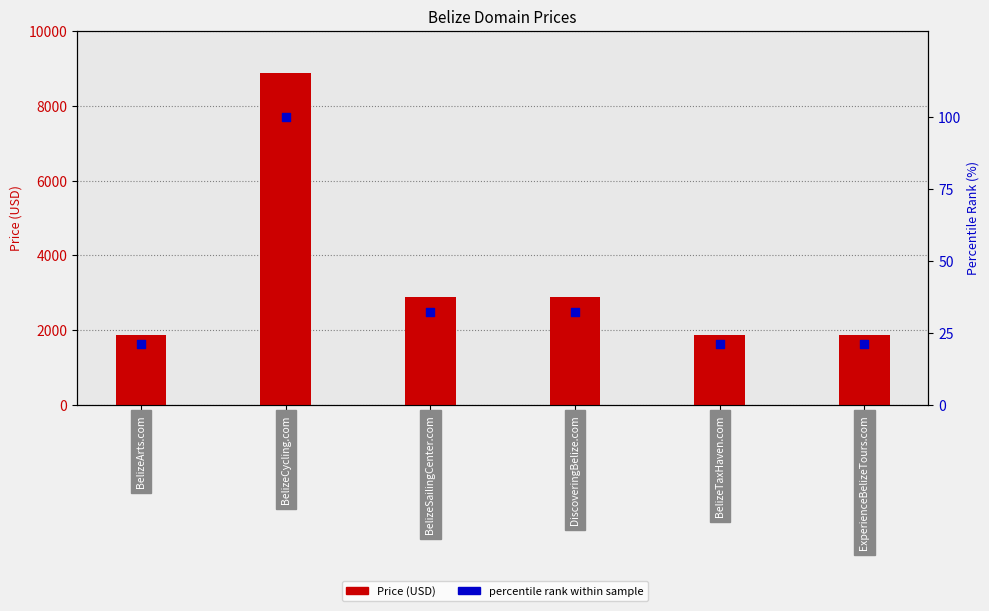

Is the value of percentile rank within sample at DiscoveringBelize.com greater than the value of Price (USD) at BelizeTaxHaven.com?

No